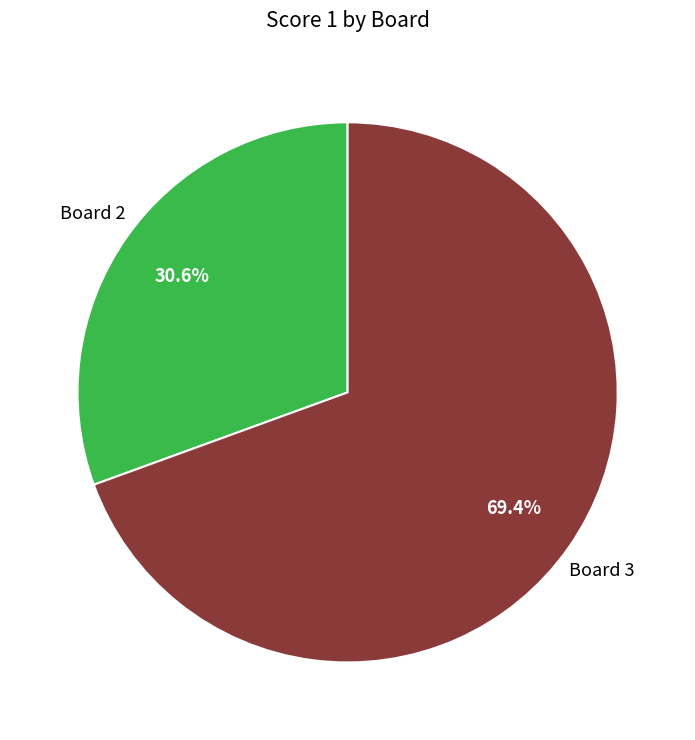

Does any single category account for the majority?

Yes